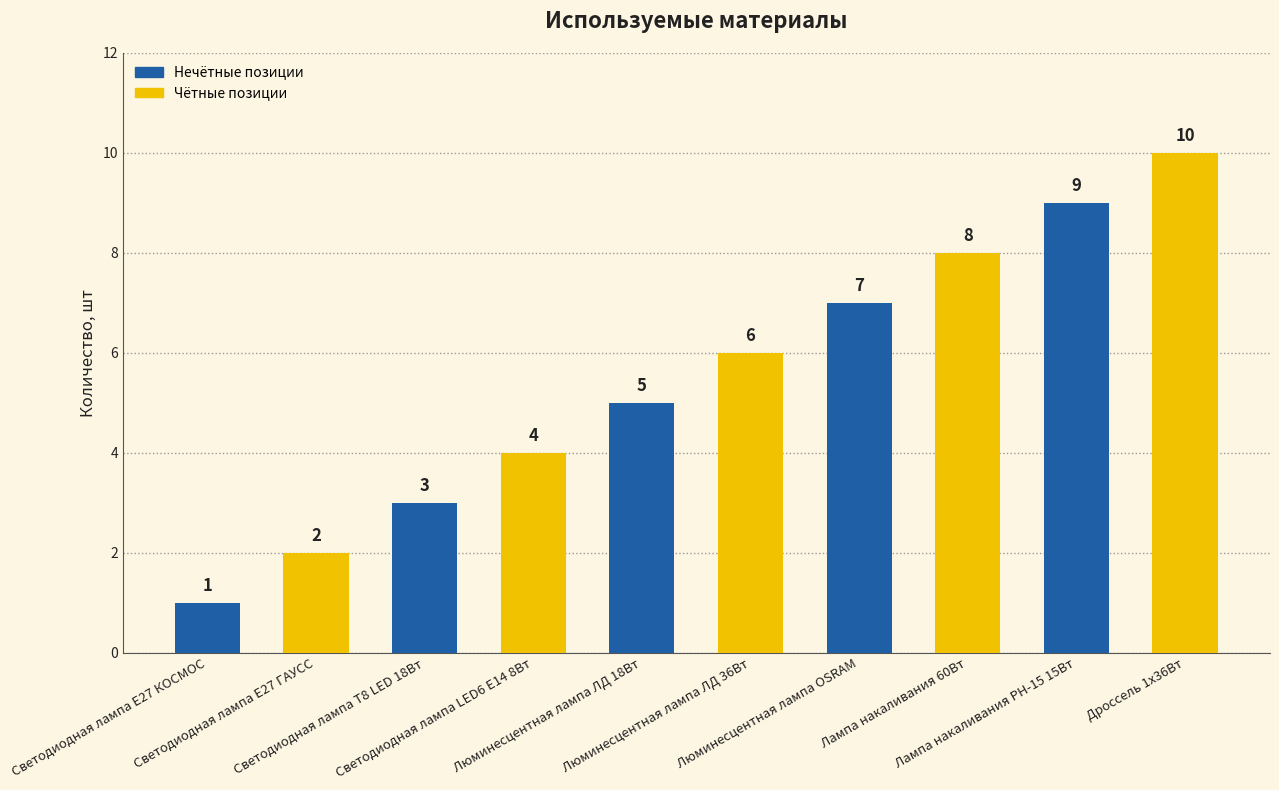

List the labels in order of value, largest first.

Дроссель 1х36Вт, Лампа накаливания РН-15 15Вт, Лампа накаливания 60Вт, Люминесцентная лампа OSRAM, Люминесцентная лампа ЛД 36Вт, Люминесцентная лампа ЛД 18Вт, Светодиодная лампа LED6 Е14 8Вт, Светодиодная лампа Т8 LED 18Вт, Светодиодная лампа Е27 ГАУСС, Светодиодная лампа Е27 КОСМОС